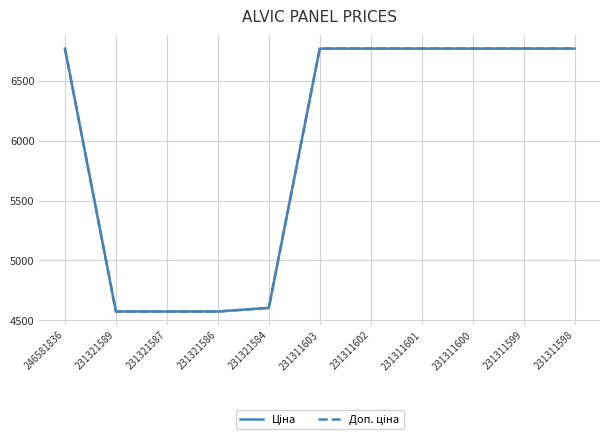

What is the minimum value shown in the chart?

4574.0